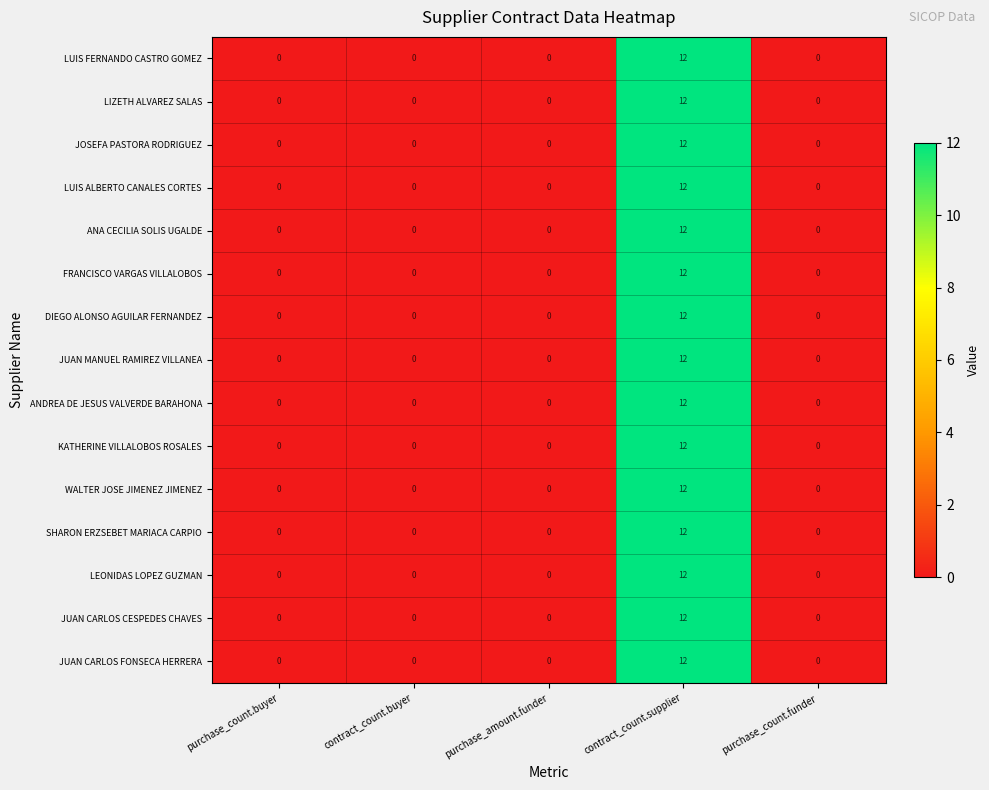

At which category is the sum across all series the highest?

contract_count.supplier